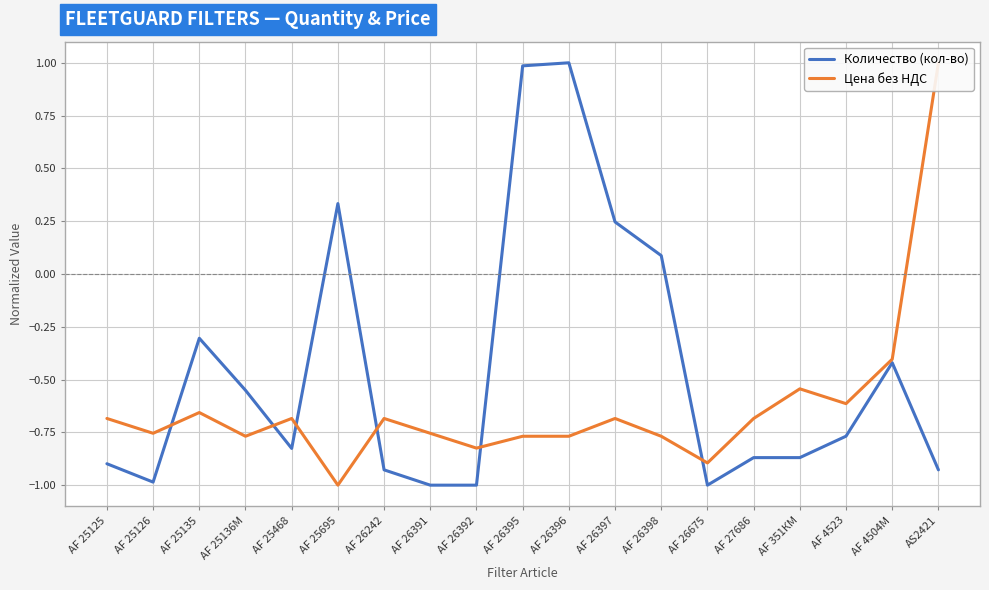

Is it true that Цена без НДС equals -0.4 at AF 25125?

False